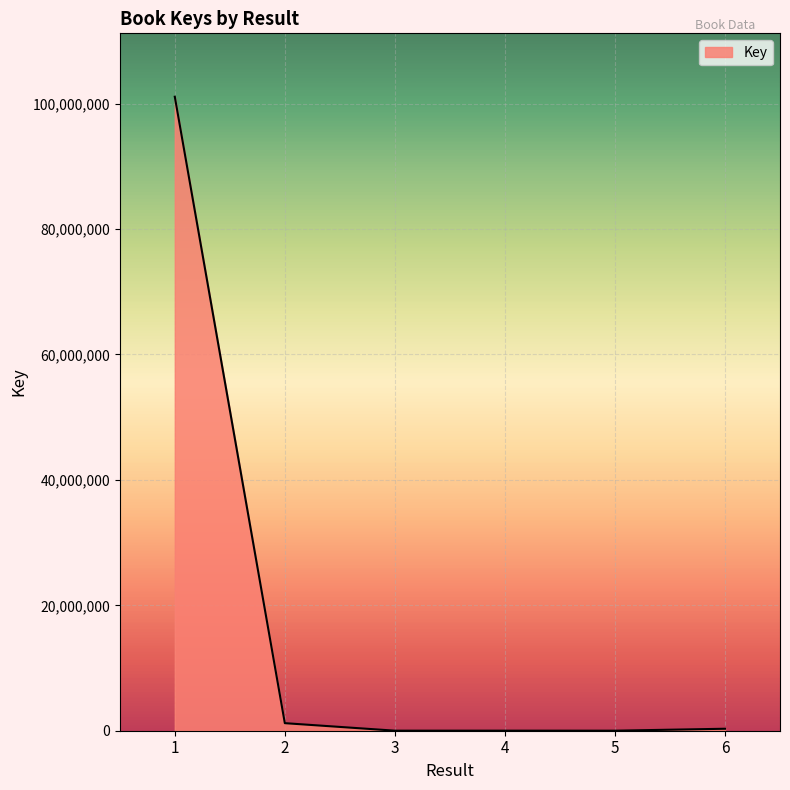

What is the smallest value displayed?

5092